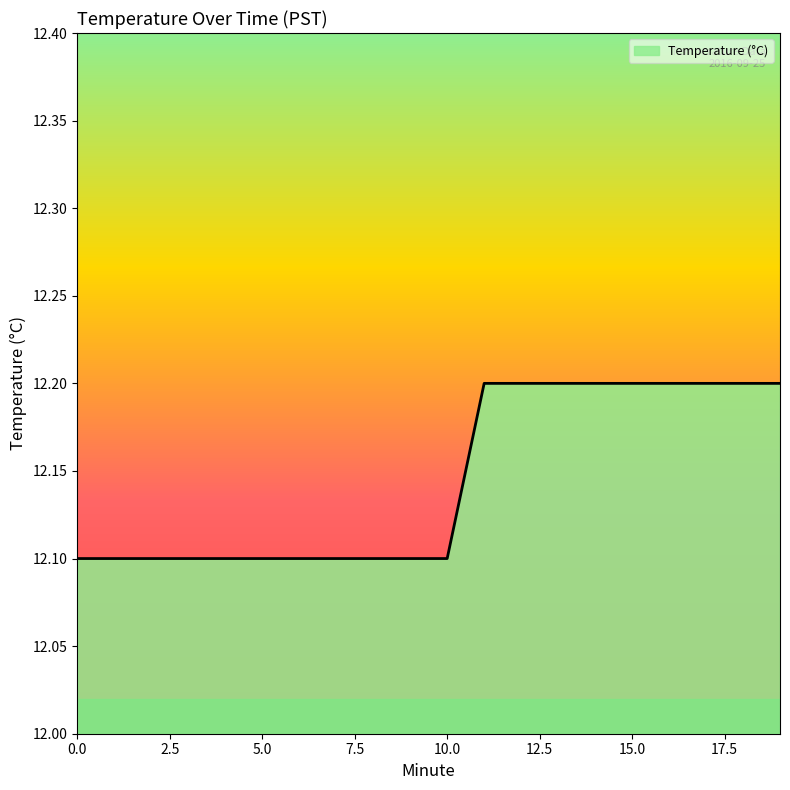

What is the maximum value shown in the chart?

12.2